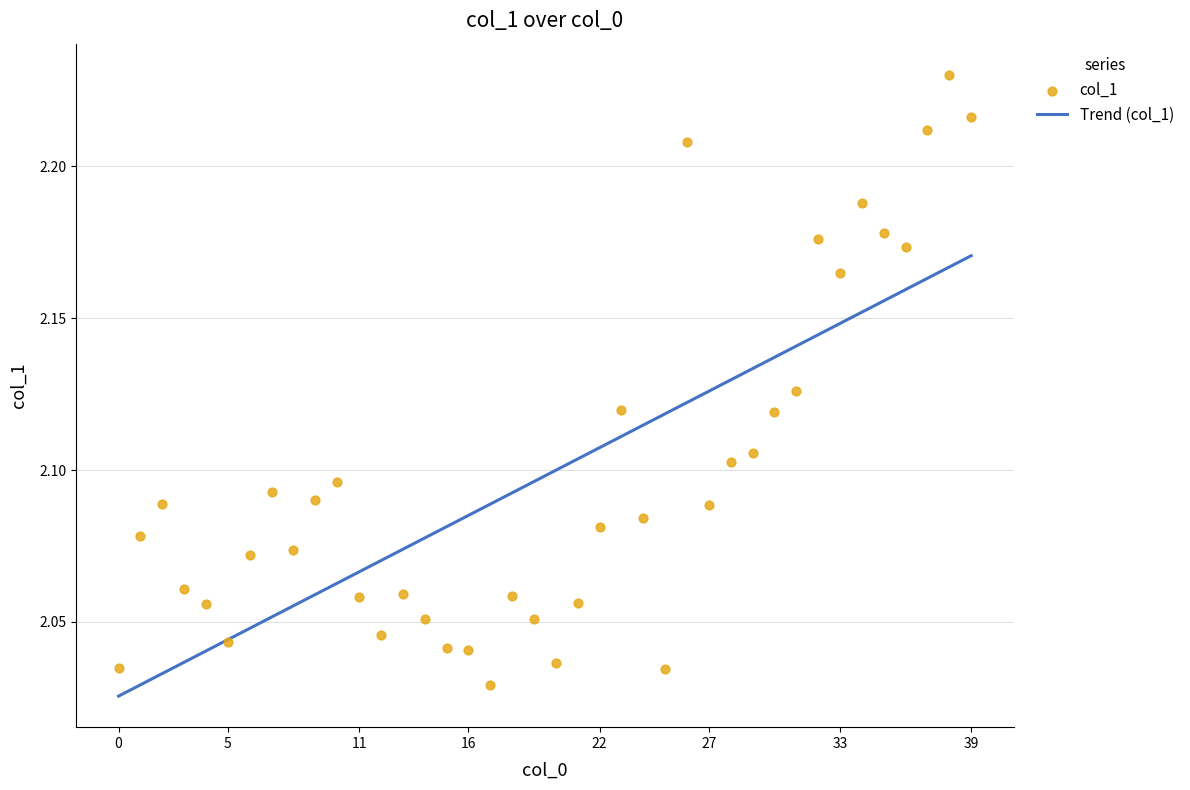

Approximately how many times larger is the value at 23 compared to 32?

1.0